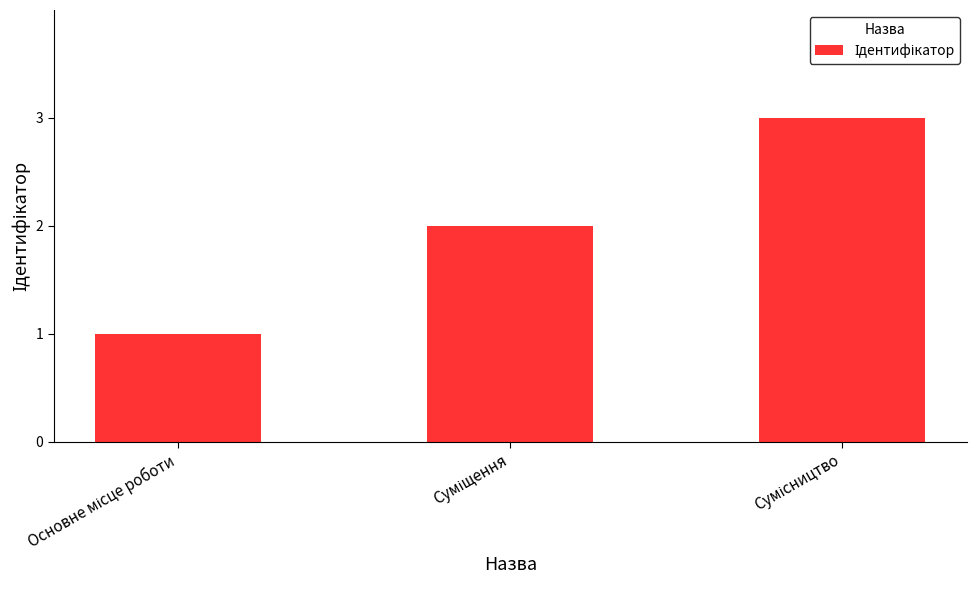

Are the bars horizontal?

No